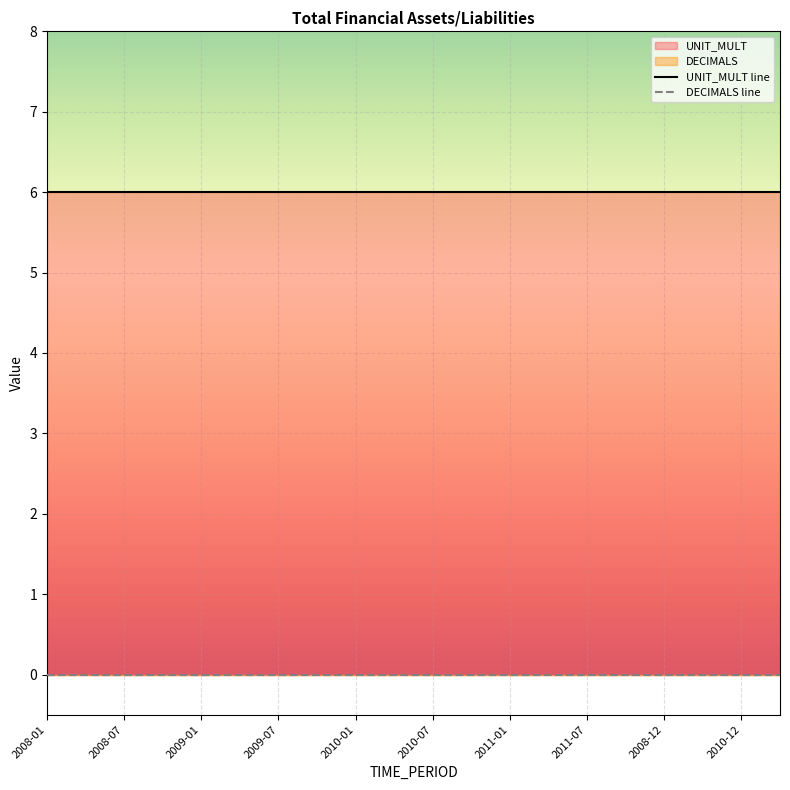

True or false: DECIMALS has more than 0 interior local peaks.

False